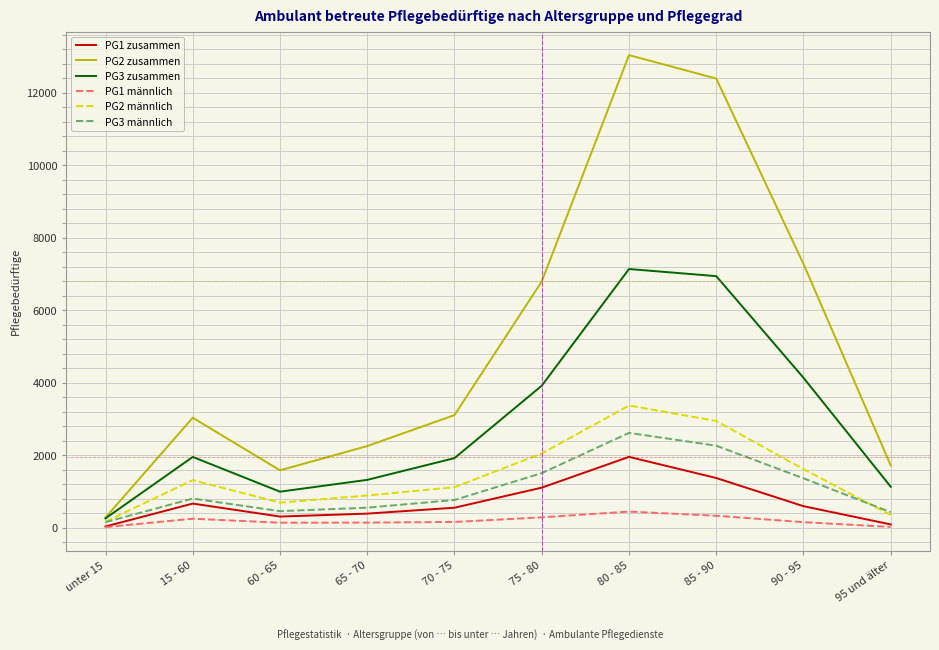

True or false: PG1 zusammen has a value of 670 at 15 - 60.

True